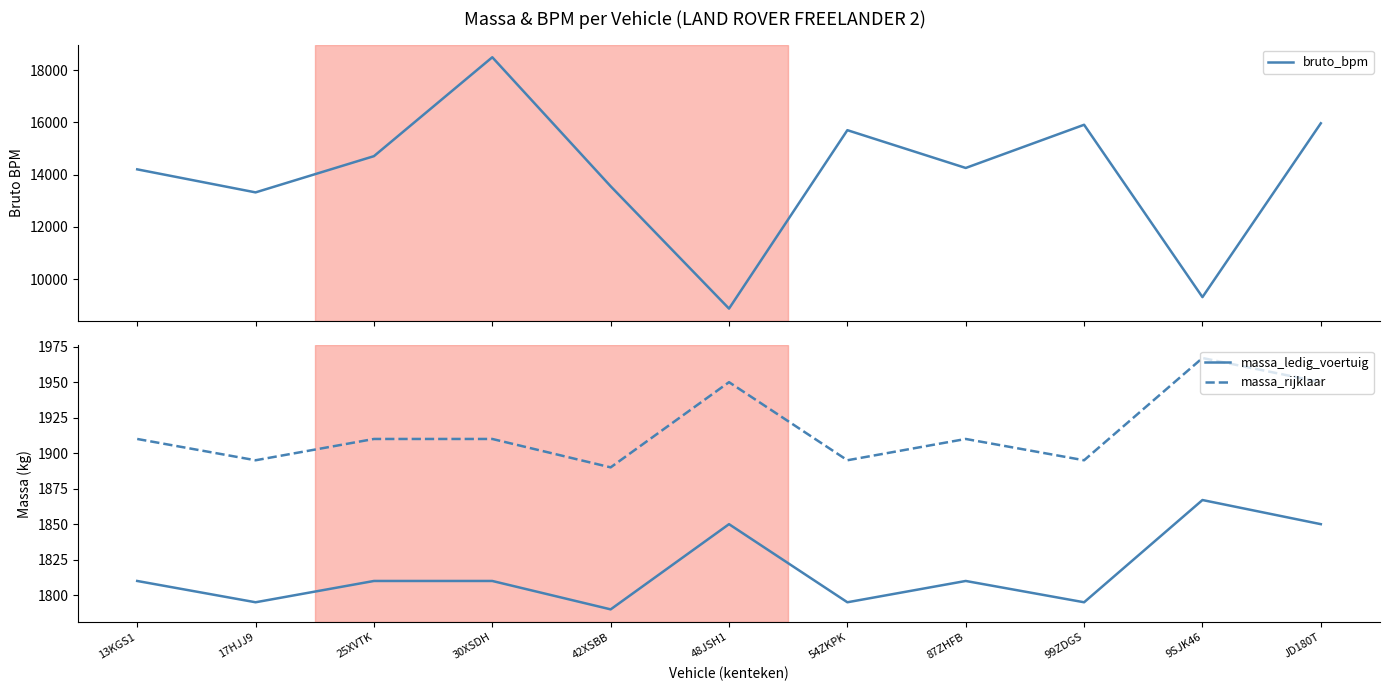

How many interior local valleys does the massa_ledig_voertuig series have?

4